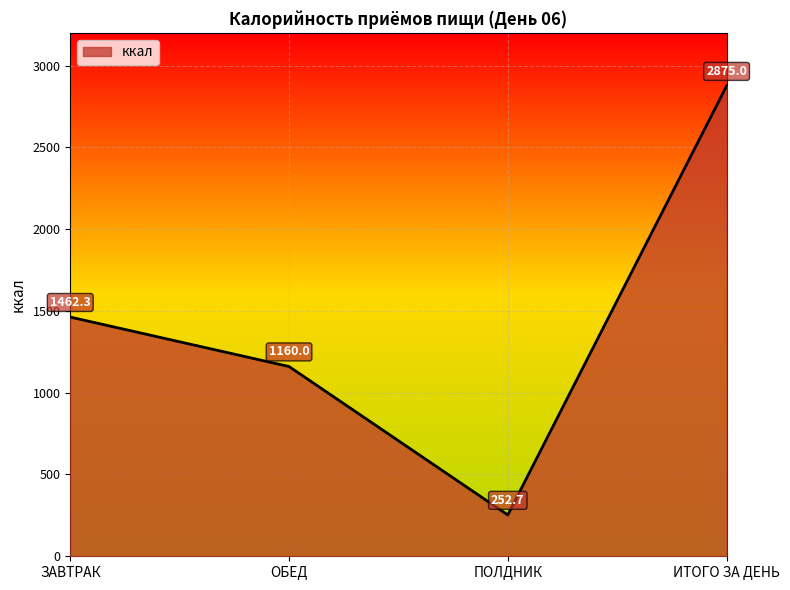

Reading left to right, what are all the values shown in this chart?

ЗАВТРАК=1462.3	ОБЕД=1160.0	ПОЛДНИК=252.7	ИТОГО ЗА ДЕНЬ=2875.0